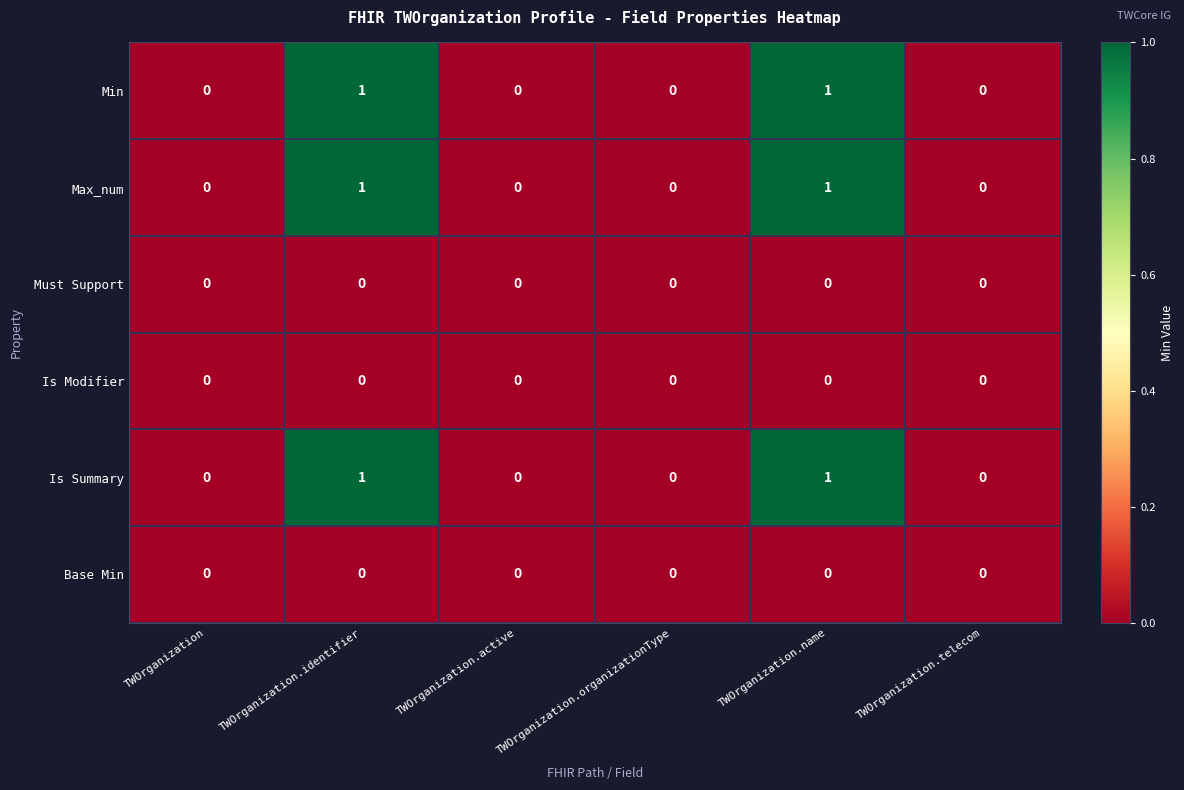

What is the total value across all series at TWOrganization.name?

3